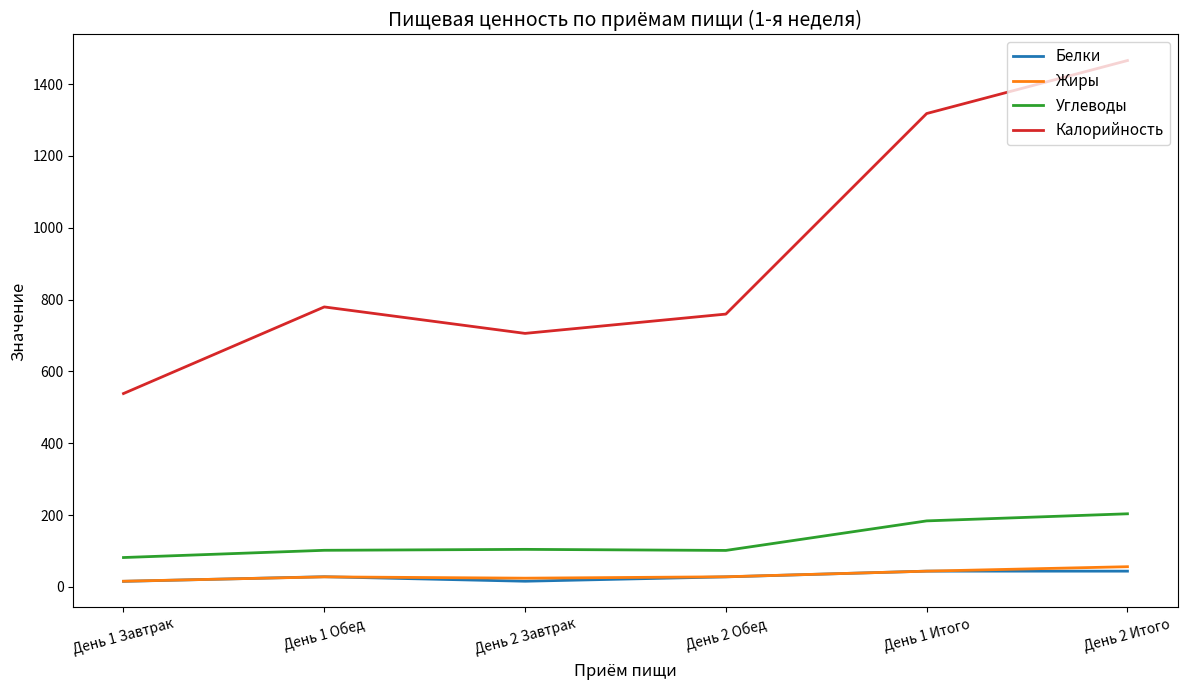

Which label corresponds to the largest value in the chart?

День 2 Итого